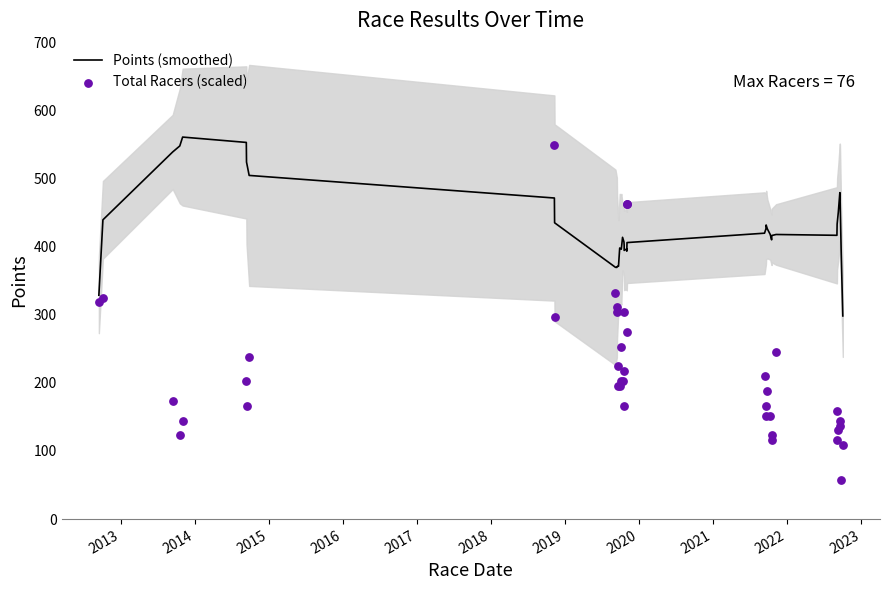

Which series has the largest total across all categories?

Points (smoothed)